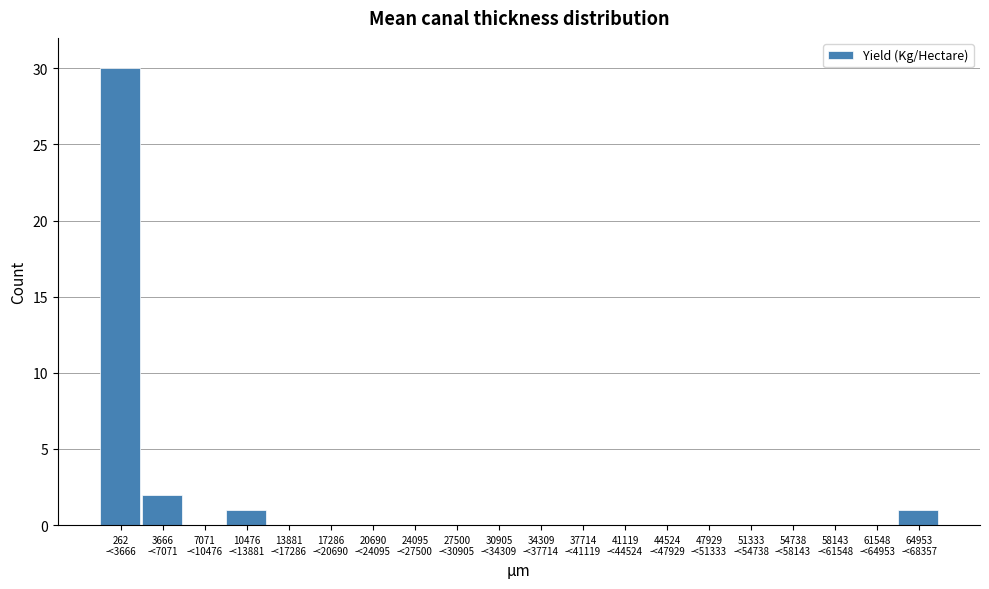

What is the sum of all values?

34